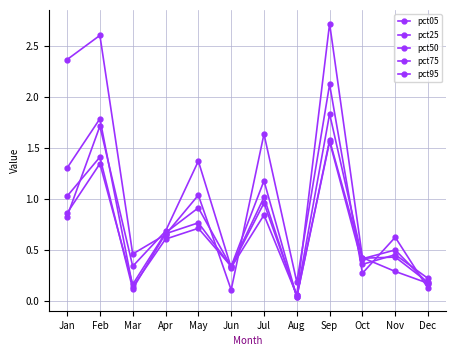

Reading left to right, transcribe all the data shown in this chart.

pct05: Jan=2.4	Feb=2.6	Mar=0.5	Apr=0.6	May=1.0	Jun=0.1	Jul=1.6	Aug=0.2	Sep=2.1	Oct=0.3	Nov=0.6	Dec=0.1
pct25: Jan=1.3	Feb=1.8	Mar=0.1	Apr=0.6	May=0.7	Jun=0.3	Jul=1.2	Aug=0.0	Sep=1.6	Oct=0.4	Nov=0.4	Dec=0.2
pct50: Jan=1.0	Feb=1.4	Mar=0.1	Apr=0.7	May=0.8	Jun=0.3	Jul=1.0	Aug=0.0	Sep=1.6	Oct=0.4	Nov=0.4	Dec=0.2
pct75: Jan=0.9	Feb=1.3	Mar=0.2	Apr=0.7	May=0.9	Jun=0.3	Jul=1.0	Aug=0.0	Sep=1.8	Oct=0.4	Nov=0.5	Dec=0.2
pct95: Jan=0.8	Feb=1.7	Mar=0.3	Apr=0.7	May=1.4	Jun=0.3	Jul=0.8	Aug=0.1	Sep=2.7	Oct=0.4	Nov=0.3	Dec=0.2